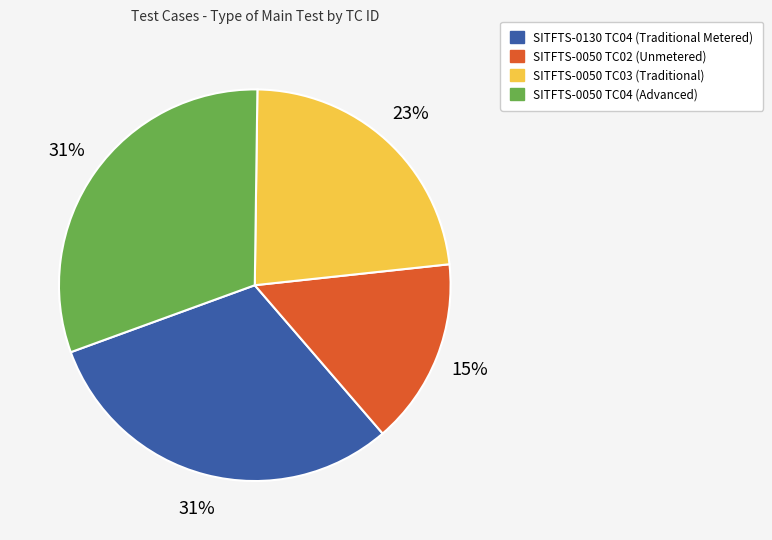

How many slices are in this pie chart?

4